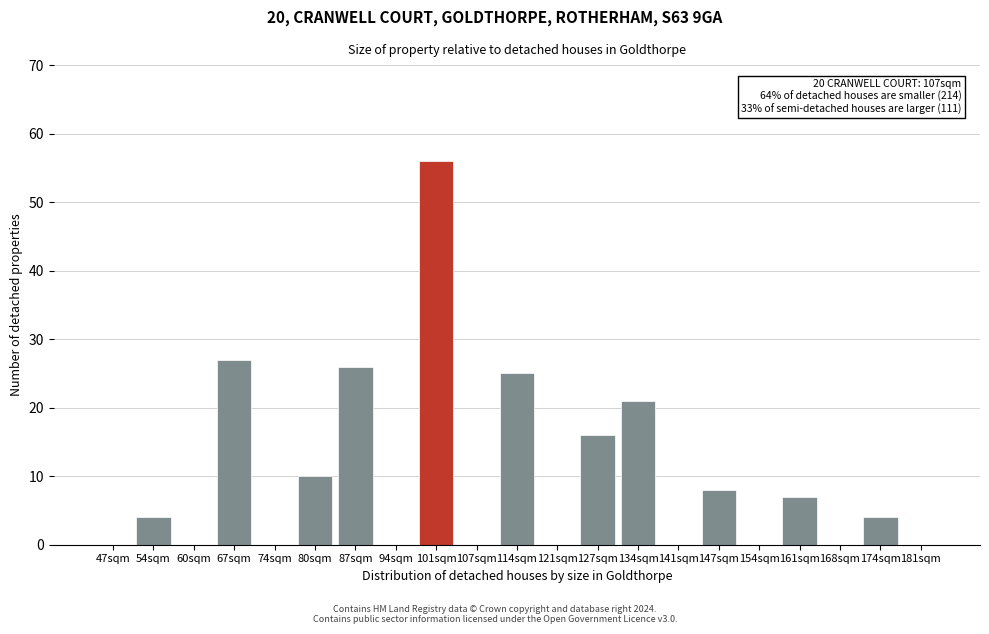

Reading left to right, transcribe all the data shown in this chart.

47sqm=0	54sqm=4	60sqm=0	67sqm=27	74sqm=0	80sqm=10	87sqm=26	94sqm=0	101sqm=56	107sqm=0	114sqm=25	121sqm=0	127sqm=16	134sqm=21	141sqm=0	147sqm=8	154sqm=0	161sqm=7	168sqm=0	174sqm=4	181sqm=0